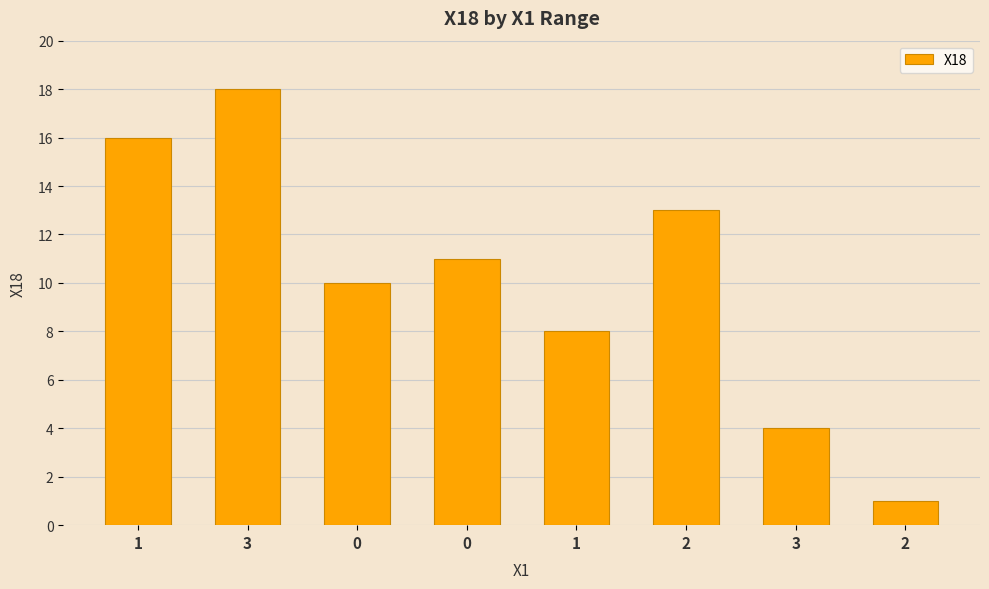

How many bars are there in total?

8